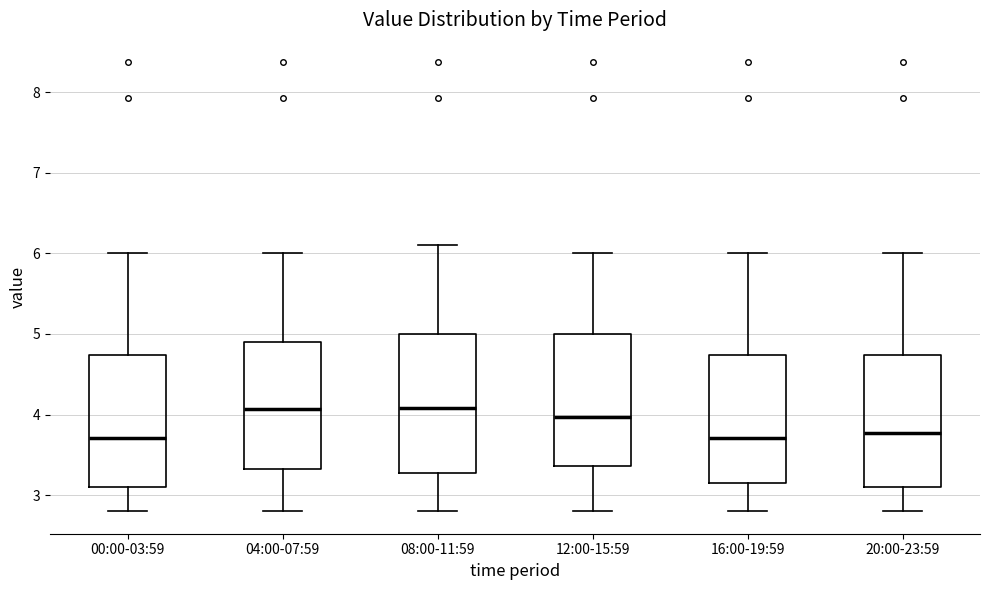

Where is the lower edge of the box for 08:00-11:59 on the y-axis? The values are not printed on the chart, so give them approximately, as read against the axis.

3.3